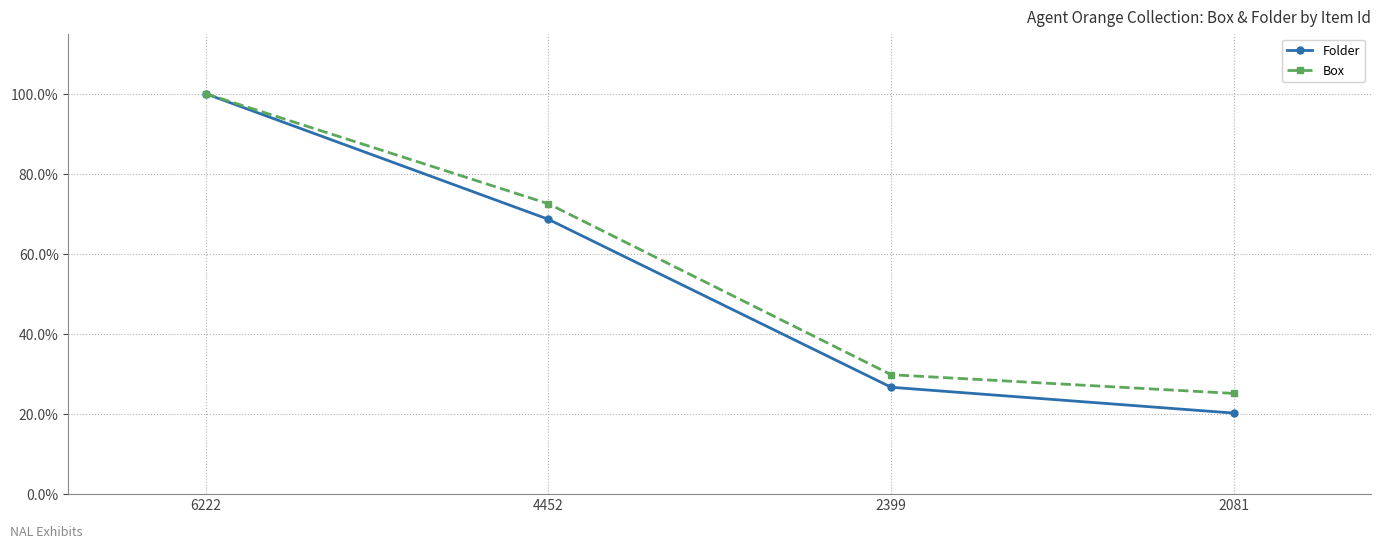

Between 6222 and 4452, which series saw the biggest shift?

Folder